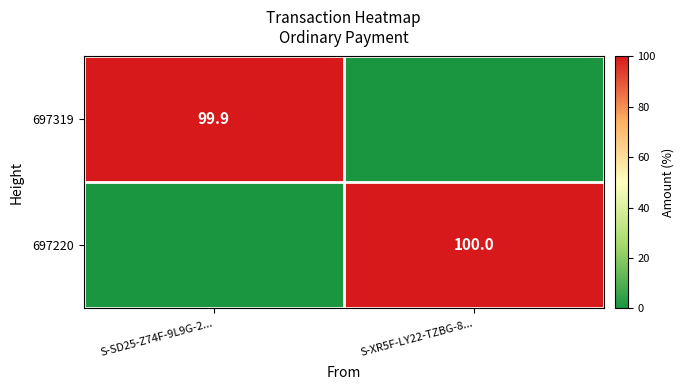

The 697319 series shows 99.9 at S-SD25-Z74F-9L9G-2.... True or false?

True